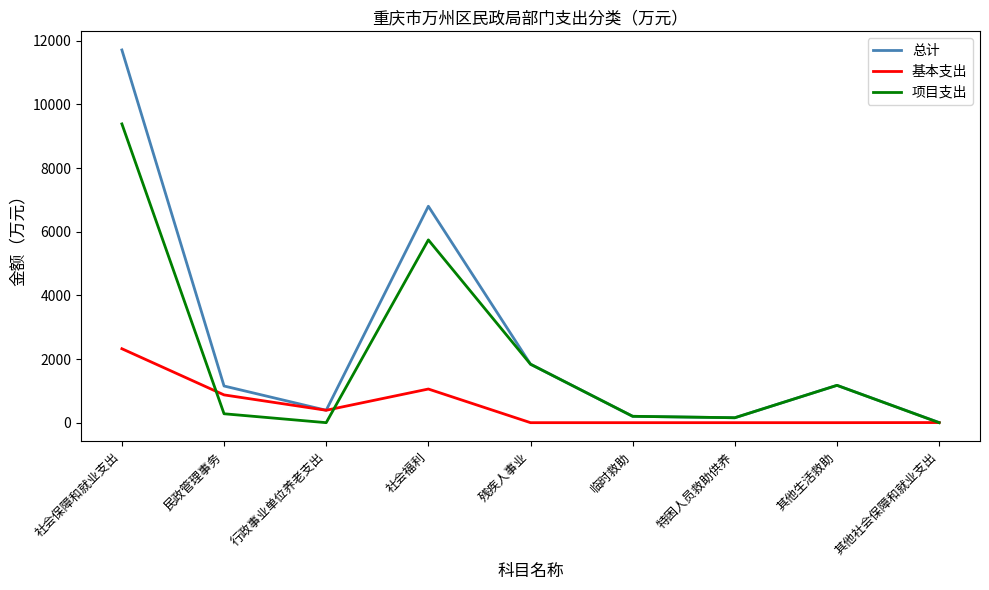

Which series has the widest spread of values?

总计